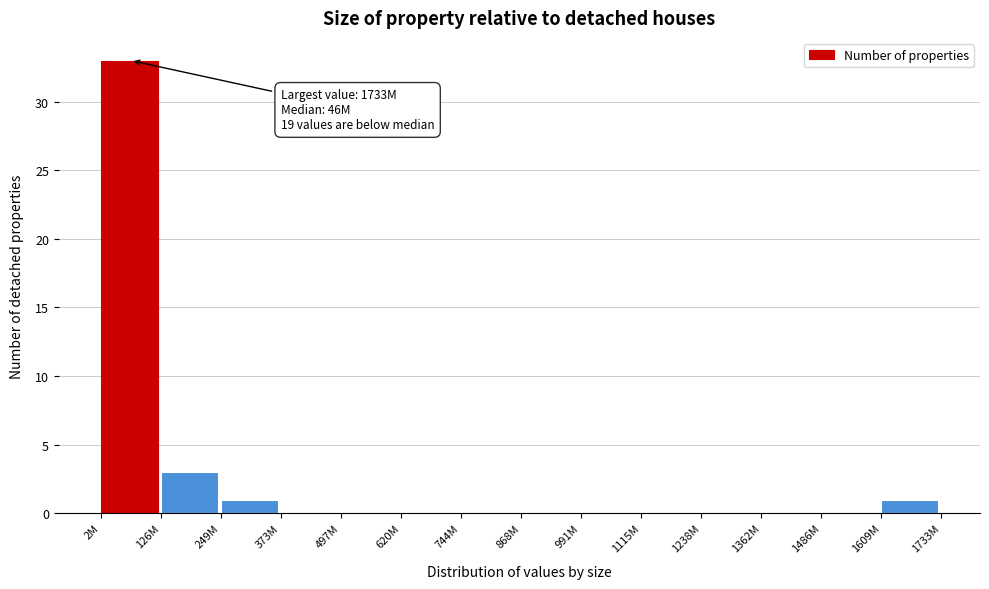

At which category does the chart reach its peak across all series?

2M